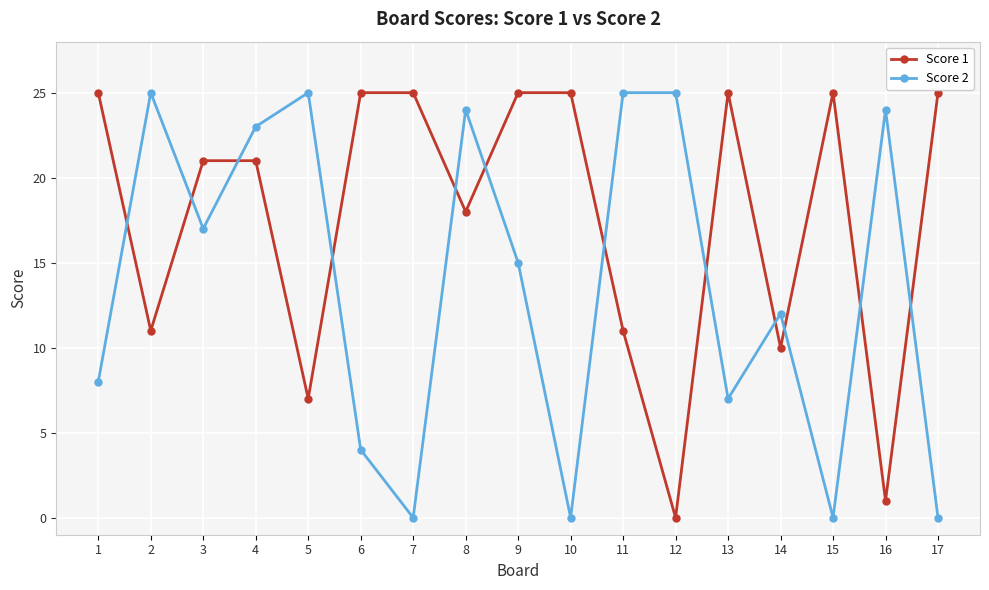

What is the greatest value displayed?

25